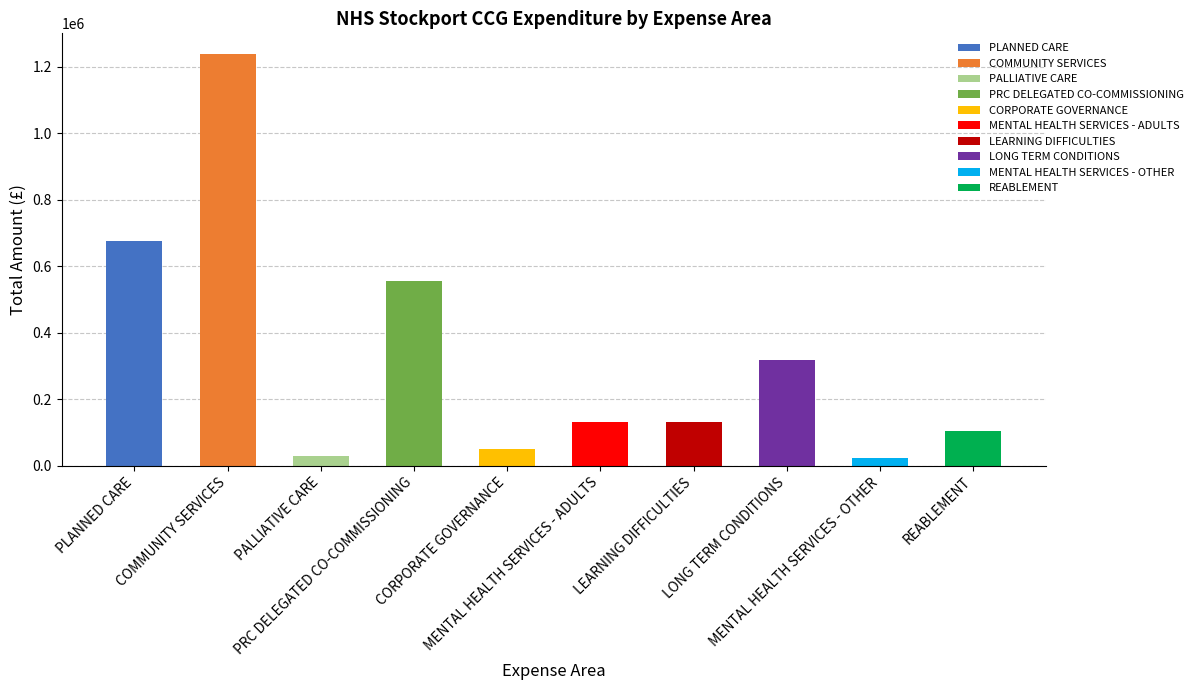

Between REABLEMENT and MENTAL HEALTH SERVICES - OTHER, which is larger?

REABLEMENT